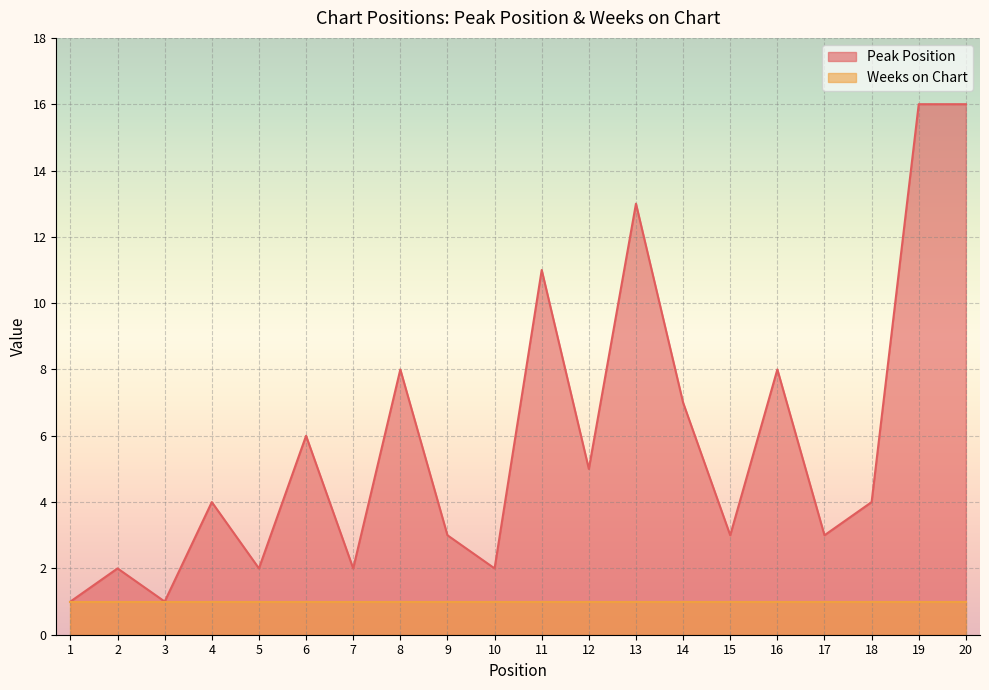

List the labels in order of value, largest first.

19, 20, 13, 11, 8, 16, 14, 6, 12, 4, 18, 9, 15, 17, 2, 5, 7, 10, 1, 3